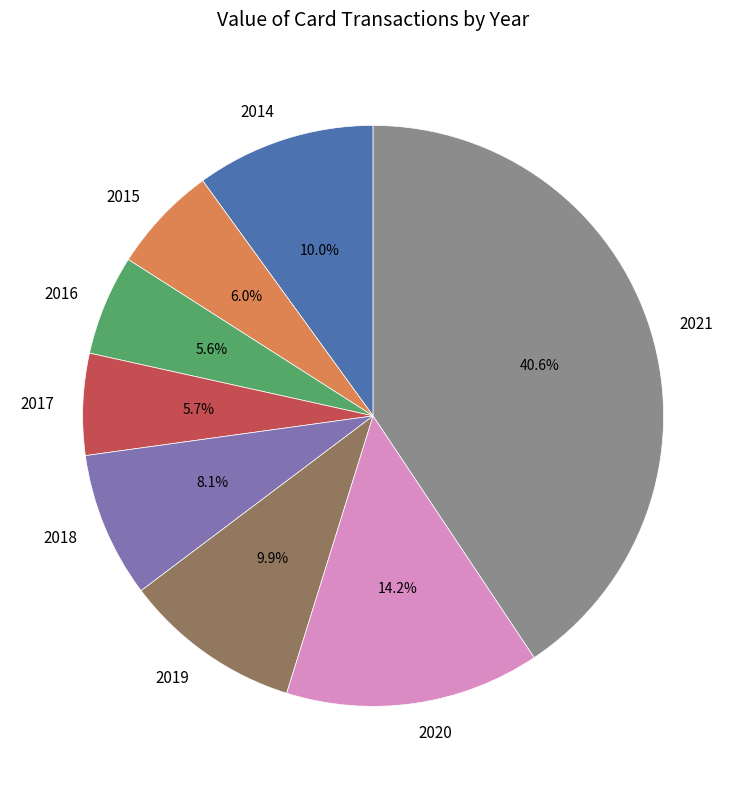

Count the number of slices in the pie.

8